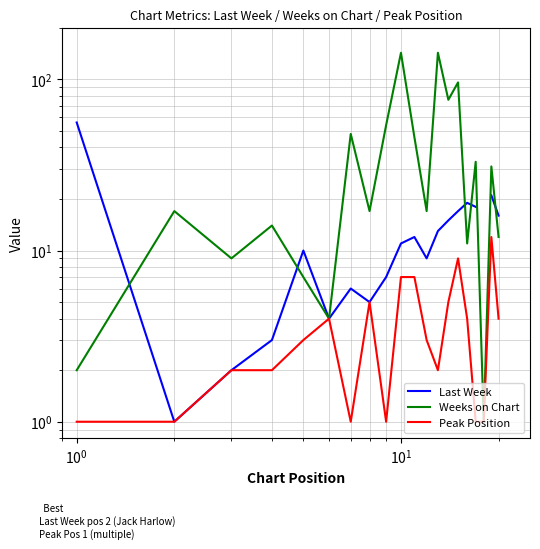

How many interior local valleys does the Last Week series have?

4